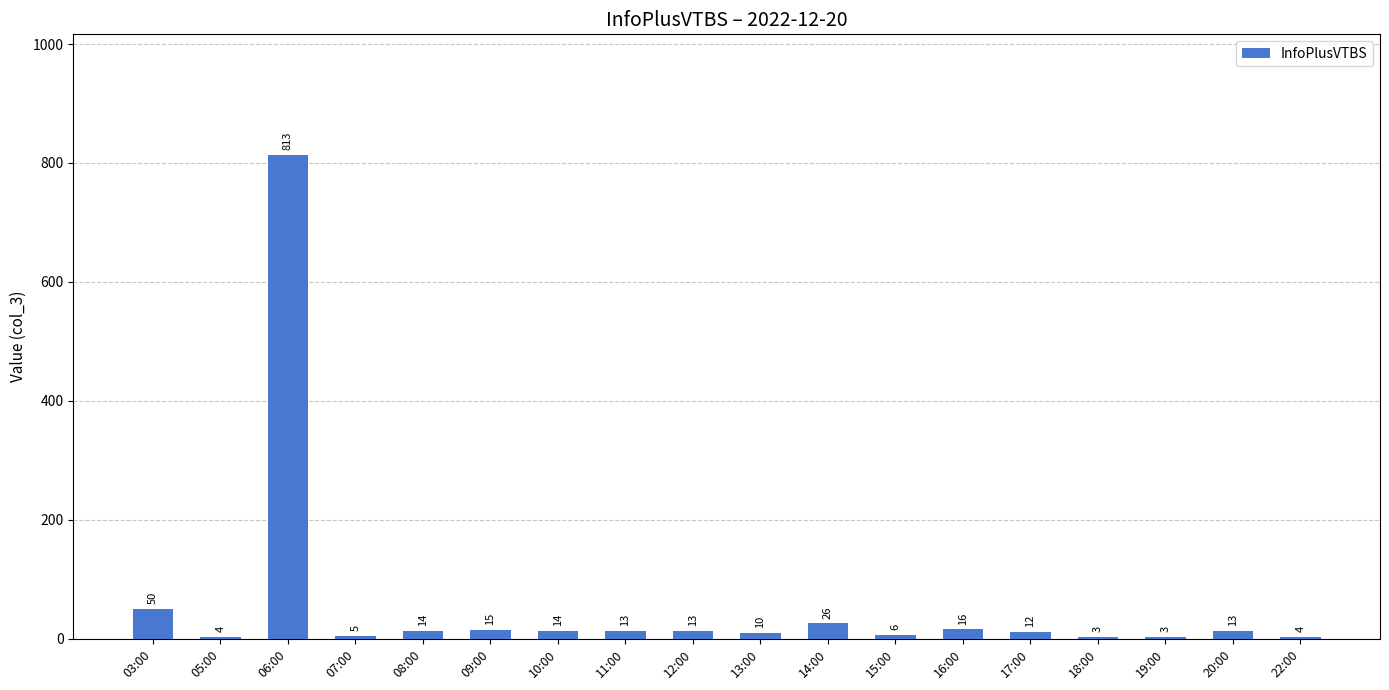

How many categories are shown in the chart?

18